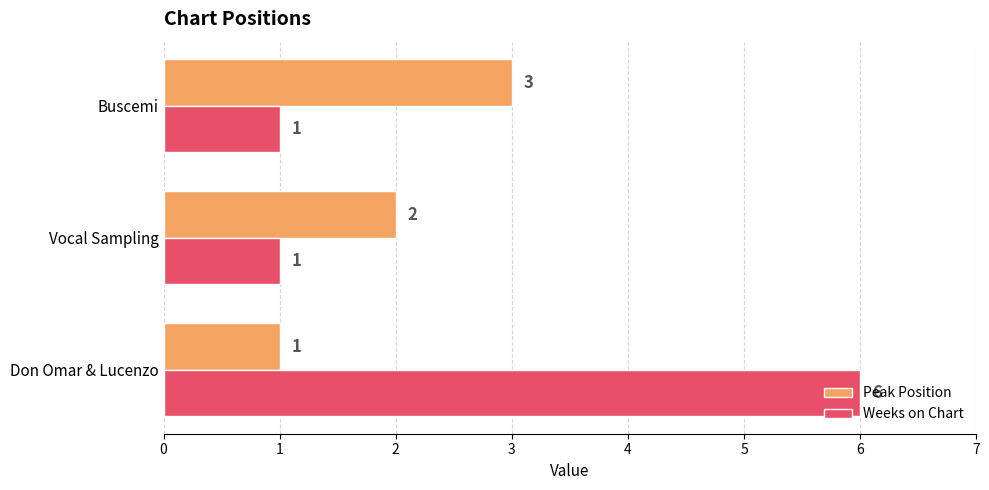

What value does the Weeks on Chart series have at Don Omar & Lucenzo?

6